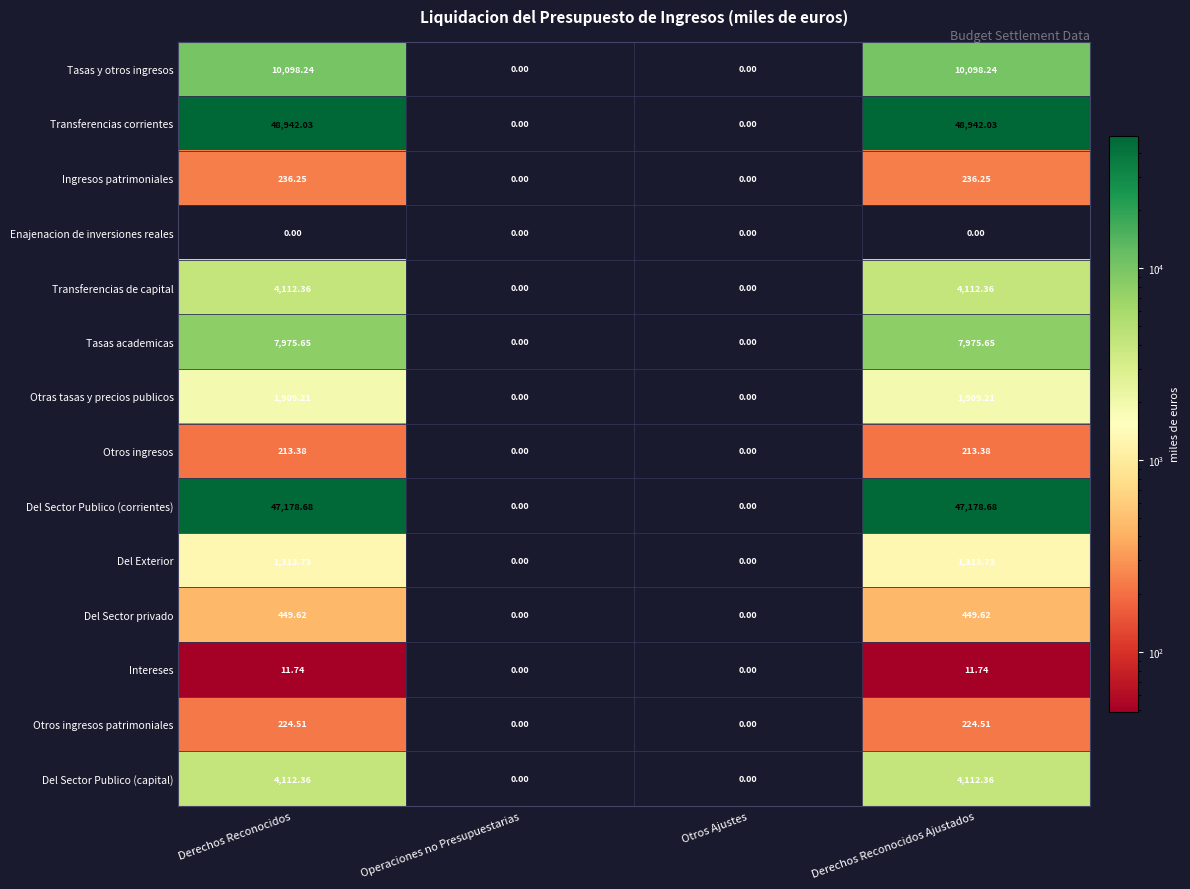

Where does the Intereses series first go above 11?

Derechos Reconocidos